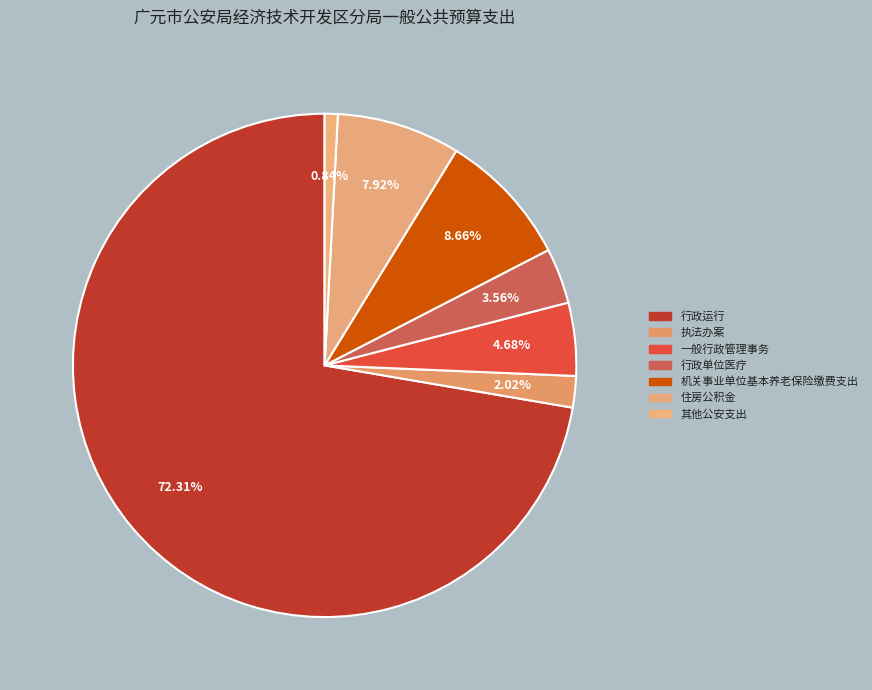

What percentage is the 住房公积金 slice, to the nearest percent?

8%